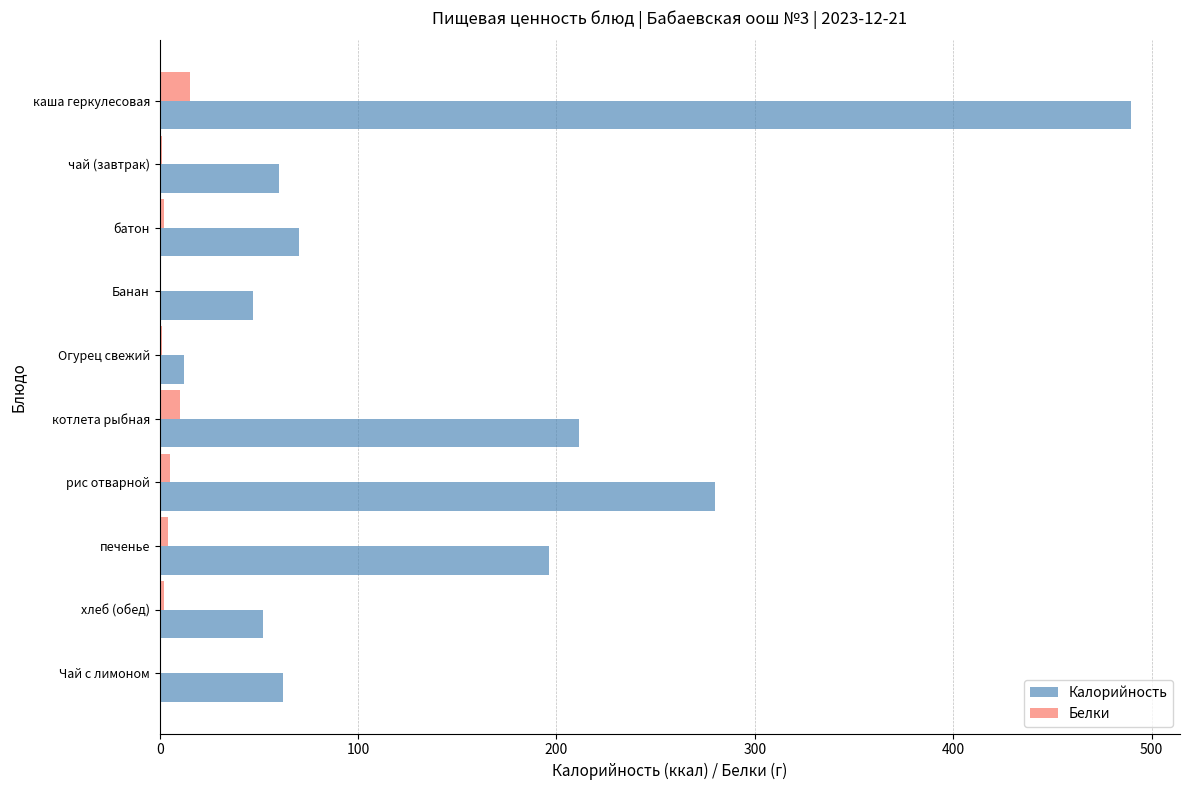

What is the total value across all series at каша геркулесовая?

505.1